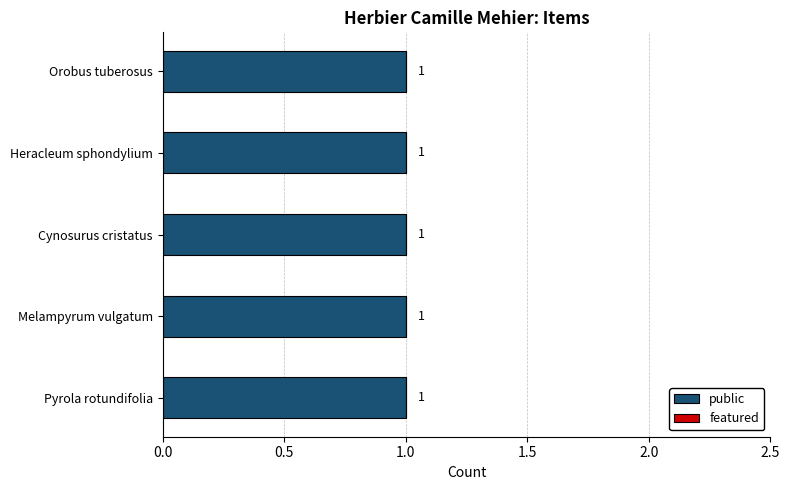

Which has a higher value, Orobus tuberosus or Heracleum sphondylium?

Orobus tuberosus